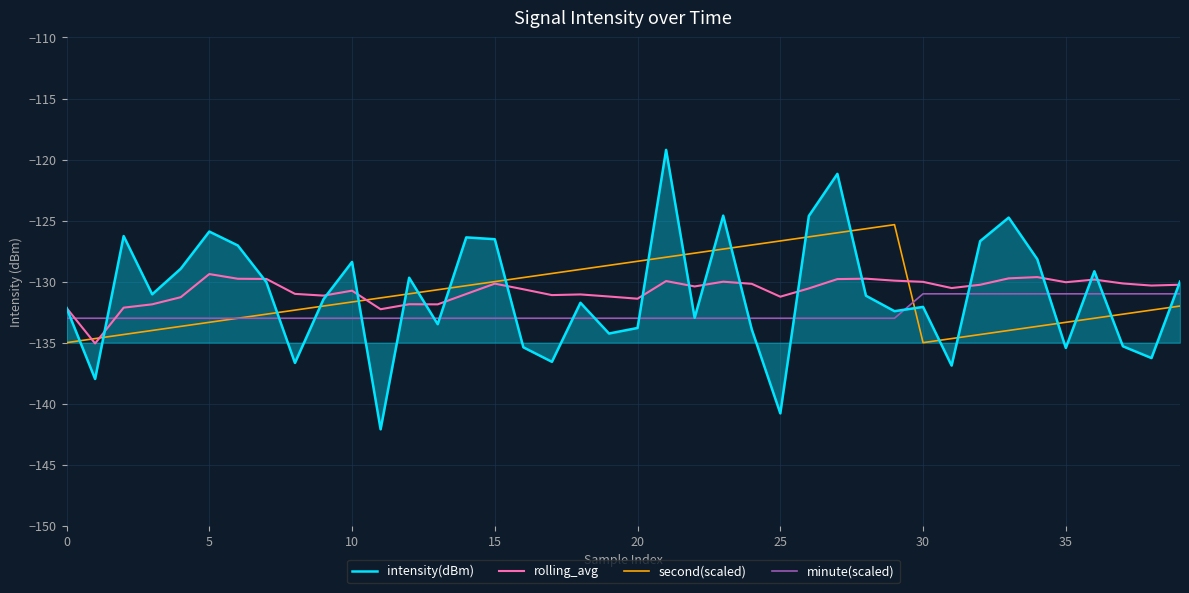

What is the difference between the second highest and second lowest values in the second(scaled) series?

9.3